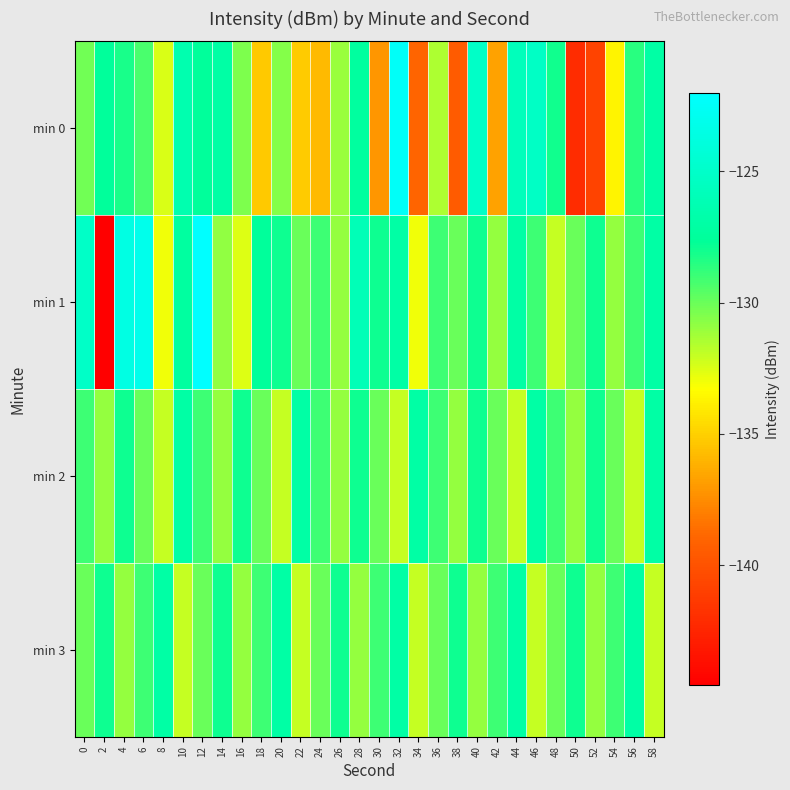

What is the total value across all series at 0?

-514.3